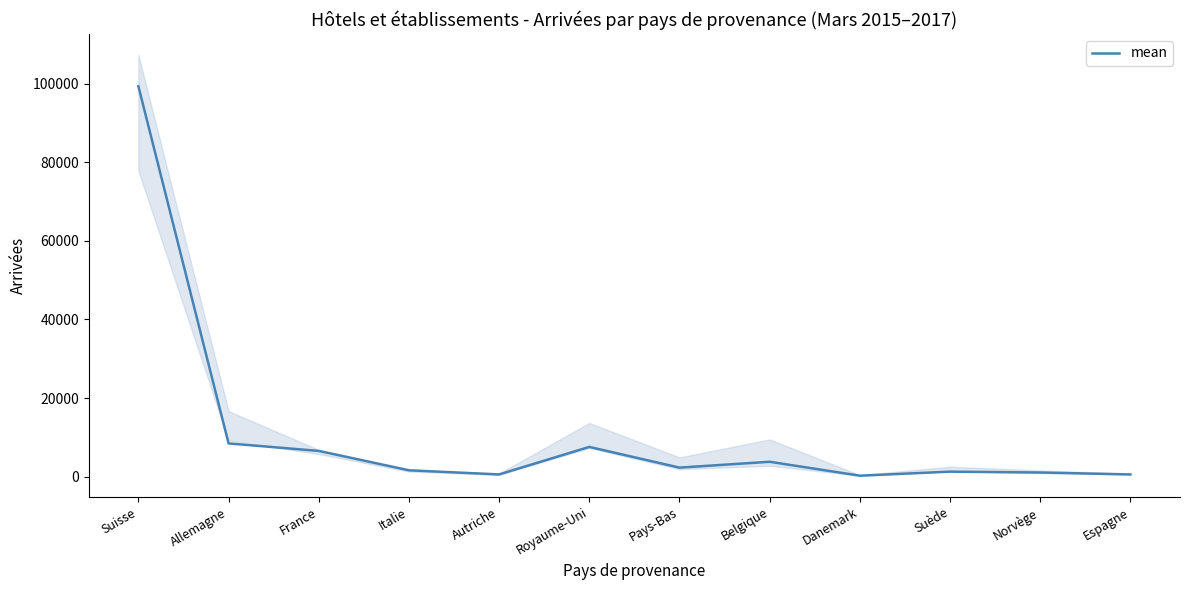

Reading left to right, transcribe all the data shown in this chart.

99377	8437	6527	1596	540	7545	2272	3763	223	1248	1028	531